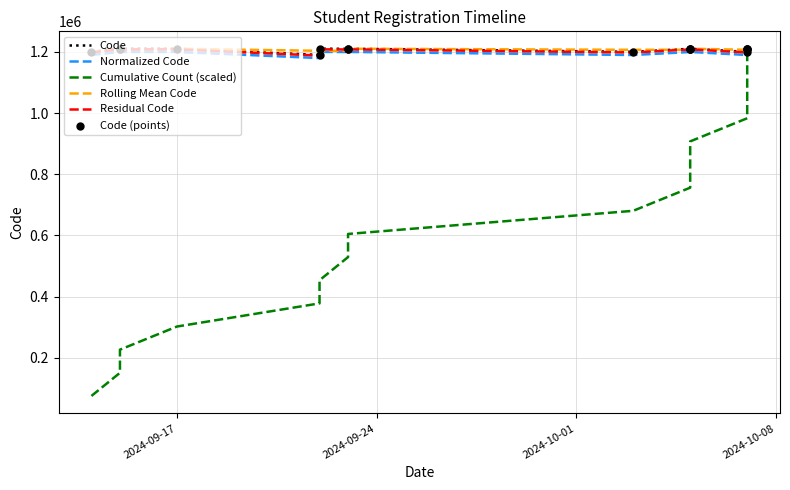

Which series has the largest total across all categories?

Code